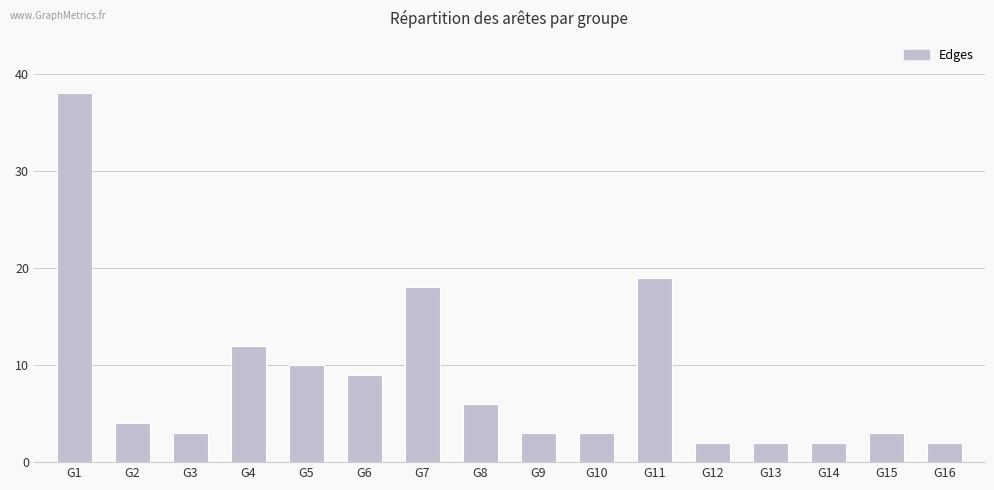

What is the value of the 12th bar from the left?

2